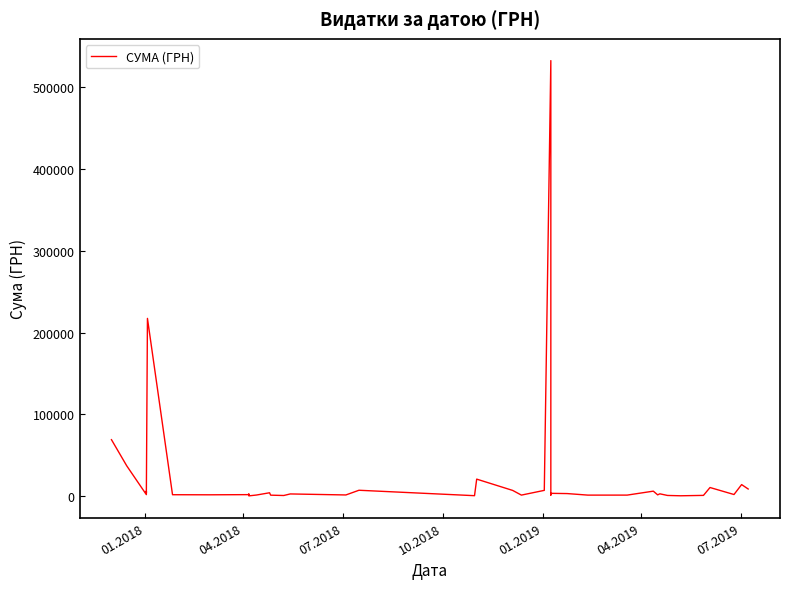

Reading left to right, list all the values displayed in this chart.

68900.0	36900.0	1653.8	5916.0	3572.0	217326.8	1540.8	1432.4	1639.6	2358.0	765.0	125.0	1162.7	3919.4	995.0	578.0	2490.0	1245.0	7000.0	360.0	20625.0	6800.0	1070.0	6863.2	532782.7	1110.0	3234.0	2939.9	1051.9	1066.0	5900.1	1360.0	2636.8	647.0	237.1	720.0	10350.0	1785.0	13939.2	8539.7